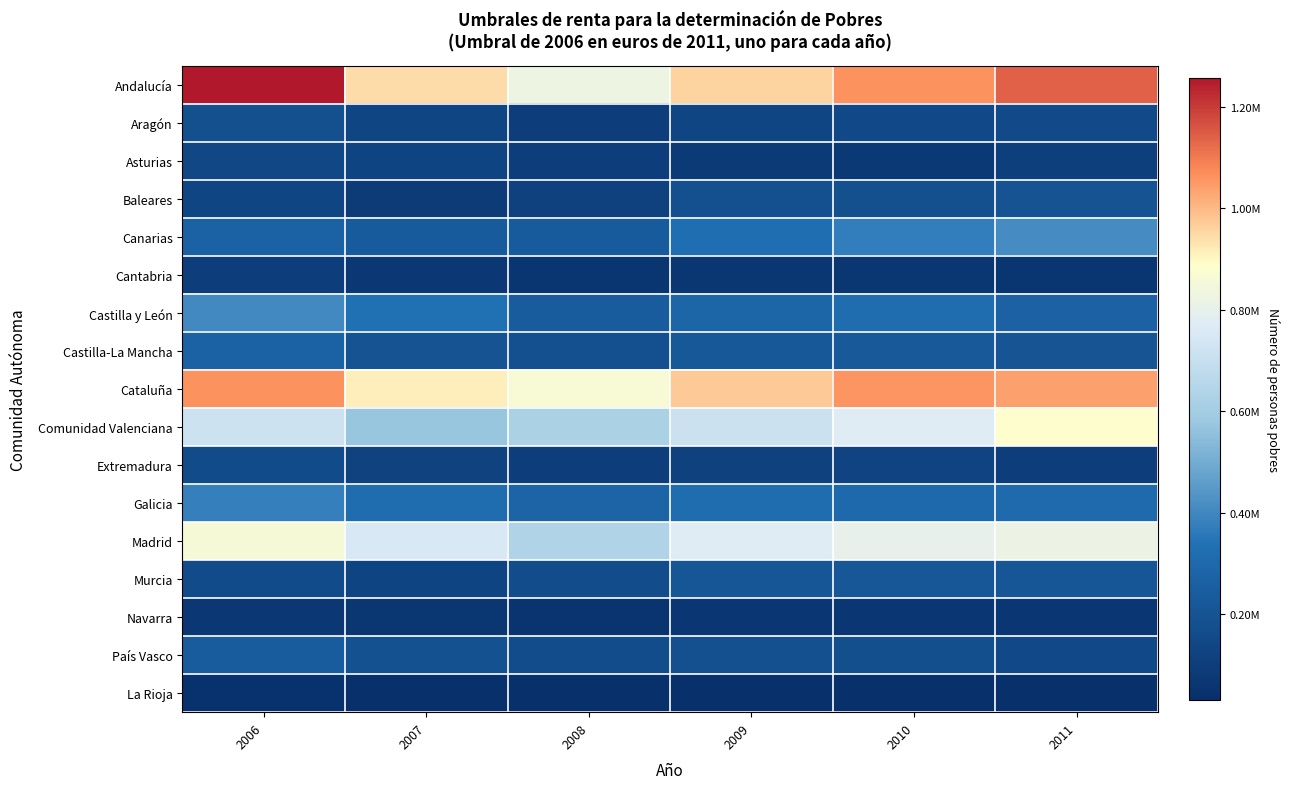

Reading left to right, what are all the values shown in this chart?

Andalucía: 2006=1256624.2	2007=944367.7	2008=823255.2	2009=959374.2	2010=1060900.7	2011=1138188.3
Aragón: 2006=181357.8	2007=135279.8	2008=97783.2	2009=133520.4	2010=150458.0	2011=159042.5
Asturias: 2006=143469.3	2007=129828.9	2008=96214.0	2009=82628.7	2010=74854.9	2011=107104.6
Baleares: 2006=135631.1	2007=87139.8	2008=113081.2	2009=184398.7	2010=181455.0	2011=199748.0
Canarias: 2006=272169.4	2007=240142.8	2008=240650.8	2009=327436.4	2010=374409.0	2011=409333.2
Cantabria: 2006=100932.8	2007=69285.3	2008=58241.4	2009=60905.4	2010=62139.5	2011=58361.8
Castilla y León: 2006=408505.6	2007=334320.3	2008=245039.8	2009=279665.3	2010=316638.2	2011=267717.1
Castilla-La Mancha: 2006=272069.0	2007=198614.3	2008=187231.6	2009=222788.6	2010=228064.7	2011=203706.8
Cataluña: 2006=1063109.9	2007=914058.4	2008=862023.4	2009=970170.9	2010=1057807.4	2011=1037027.6
Comunidad Valenciana: 2006=715934.0	2007=573415.2	2008=622233.1	2009=715085.0	2010=774912.2	2011=882376.0
Extremadura: 2006=162021.8	2007=120074.2	2008=102261.3	2009=115798.7	2010=124576.1	2011=99235.3
Galicia: 2006=375759.5	2007=315401.5	2008=276130.0	2009=313595.0	2010=302216.1	2011=308197.8
Madrid: 2006=858724.7	2007=751093.0	2008=637503.9	2009=776481.8	2010=797558.3	2011=816524.4
Murcia: 2006=162353.1	2007=130450.2	2008=167610.7	2009=216567.6	2010=220110.3	2011=215160.2
Navarra: 2006=72115.3	2007=63484.9	2008=53872.8	2009=64790.8	2010=66758.2	2011=65785.8
País Vasco: 2006=242509.6	2007=190853.2	2008=166956.1	2009=185961.8	2010=178013.8	2011=152343.5
La Rioja: 2006=41458.6	2007=37583.6	2008=30567.0	2009=30971.5	2010=33552.7	2011=31887.8